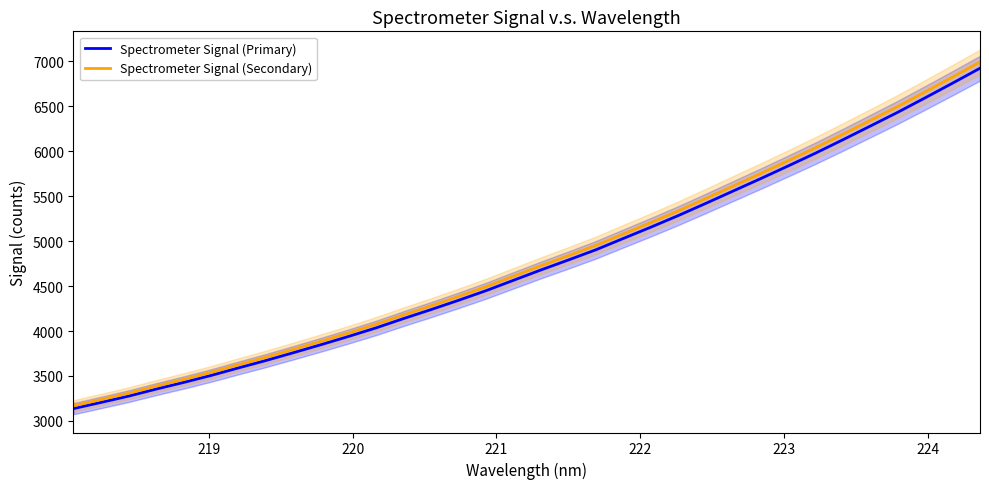

What is the maximum value for Spectrometer Signal (Secondary)?

6991.9